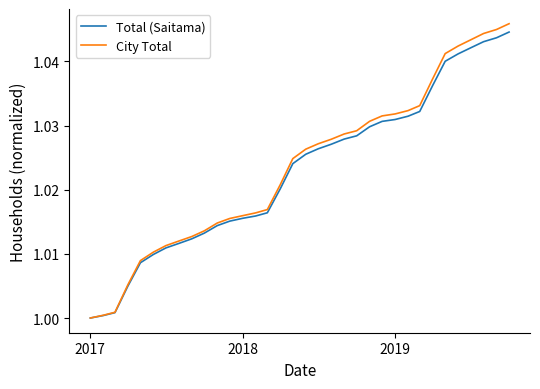

Which series has the widest spread of values?

City Total